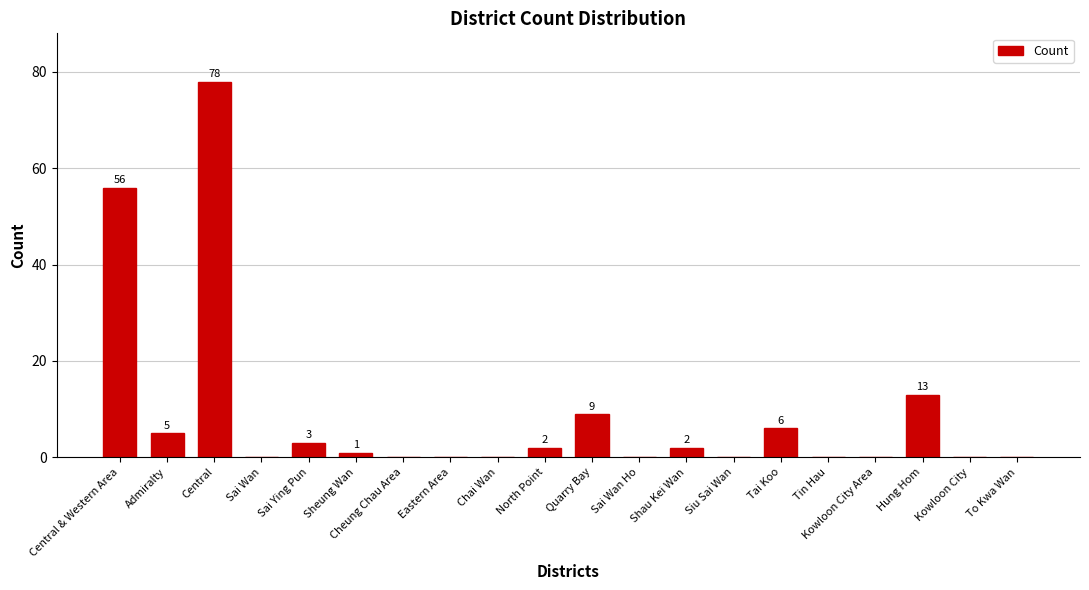

The chart shows a value of 13 at Hung Hom. True or false?

True